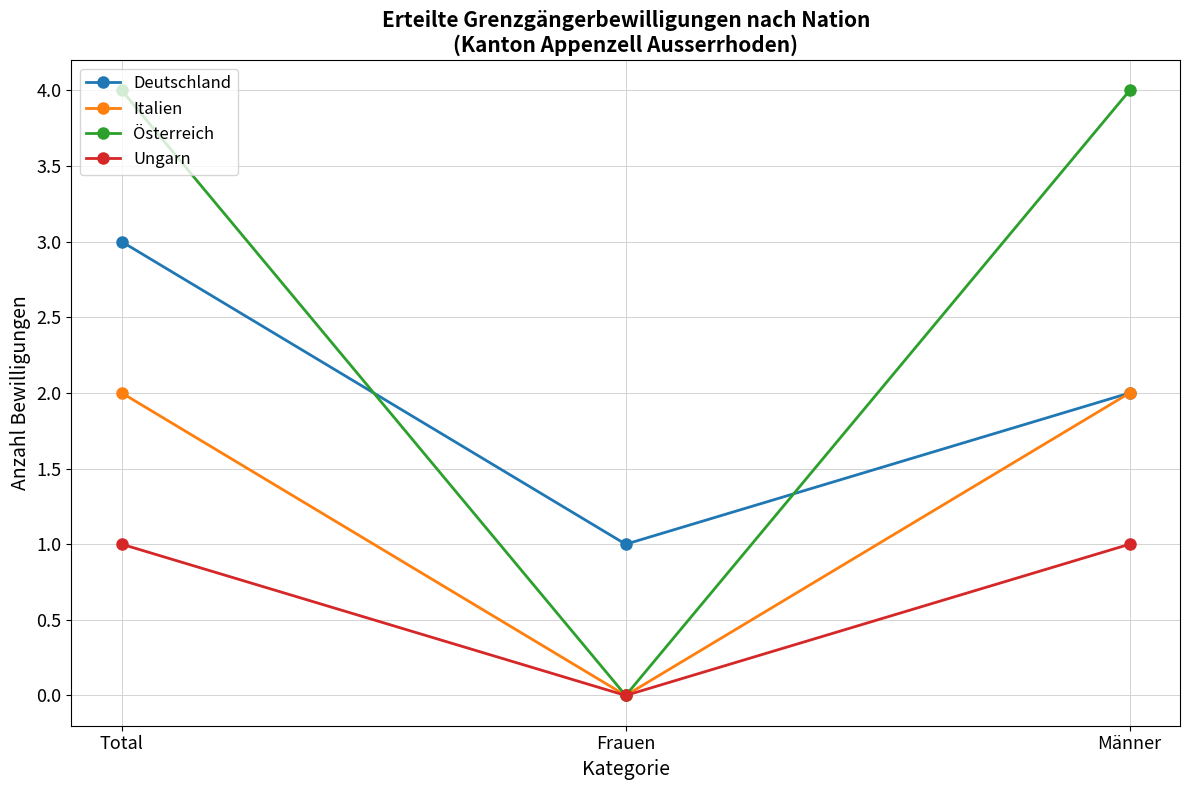

What position from the right is Männer?

1